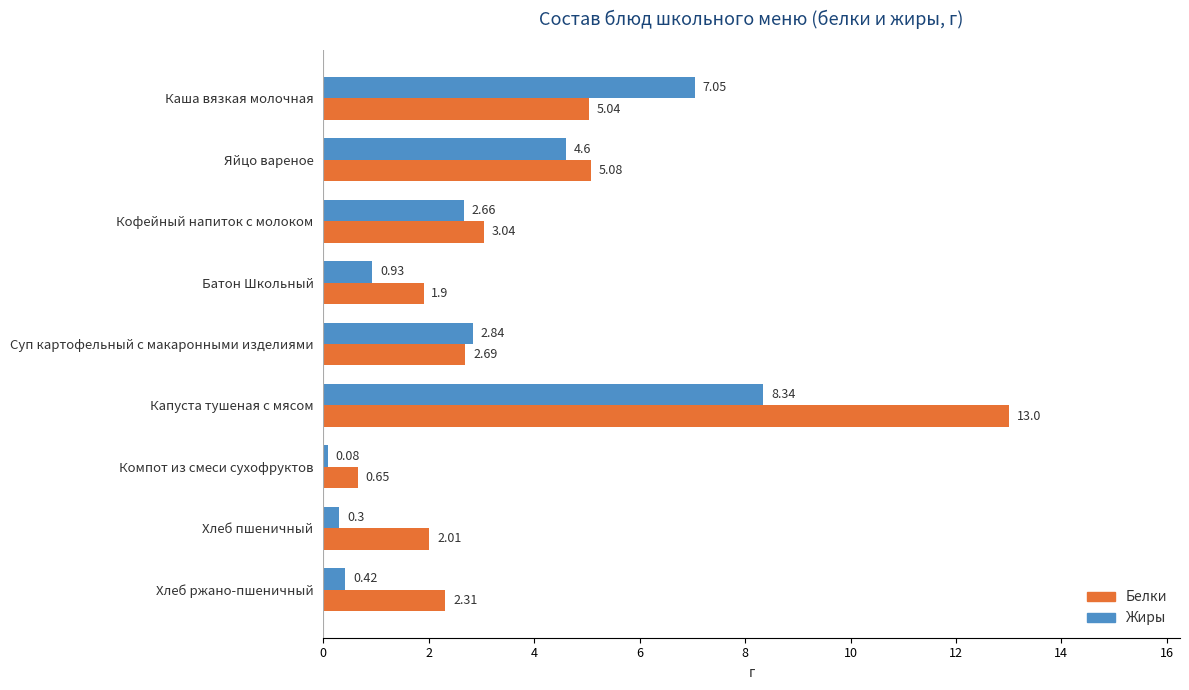

What is the total value across all series at Каша вязкая молочная?

12.1